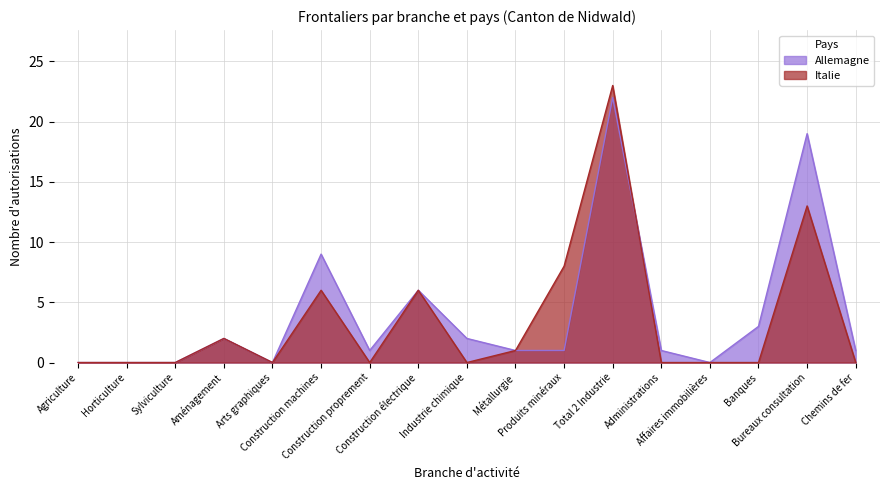

Is it true that Allemagne equals 26 at Bureaux consultation?

False